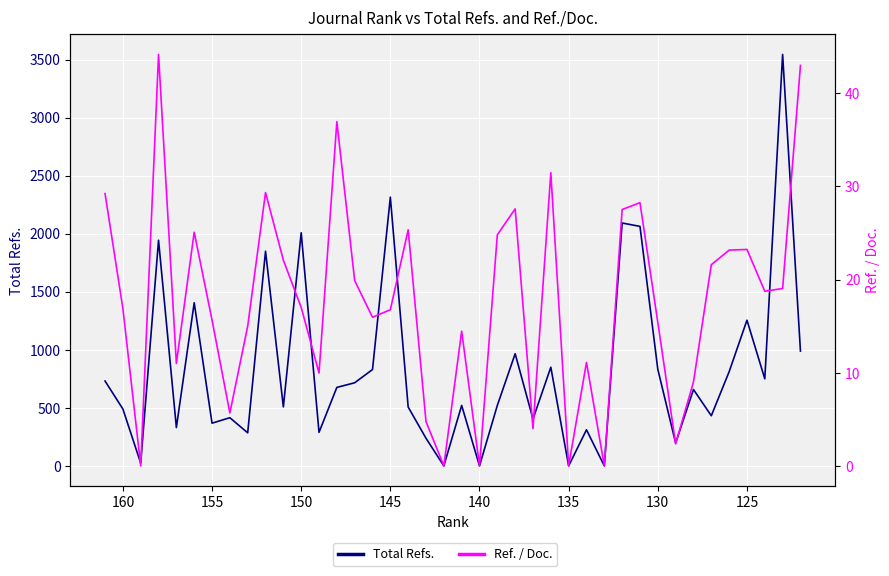

Reading right to left, what are all the values shown in this chart?

Total Refs.: 989.0	3544.0	750.0	1255.0	811.0	432.0	658.0	197.0	832.0	2063.0	2092.0	0.0	311.0	0.0	850.0	404.0	966.0	521.0	0.0	521.0	0.0	238.0	507.0	2315.0	830.0	716.0	676.0	289.0	2008.0	508.0	1849.0	285.0	415.0	368.0	1405.0	330.0	1944.0	24.0	490.0	731.0
Ref. / Doc.: 43.0	19.1	18.8	23.2	23.2	21.6	9.0	2.4	15.4	28.3	27.5	0.0	11.1	0.0	31.5	4.0	27.6	24.8	0.0	14.5	0.0	4.8	25.4	16.8	16.0	19.9	37.0	10.0	17.0	22.1	29.4	15.0	5.7	15.7	25.1	11.0	44.2	0.0	16.9	29.2